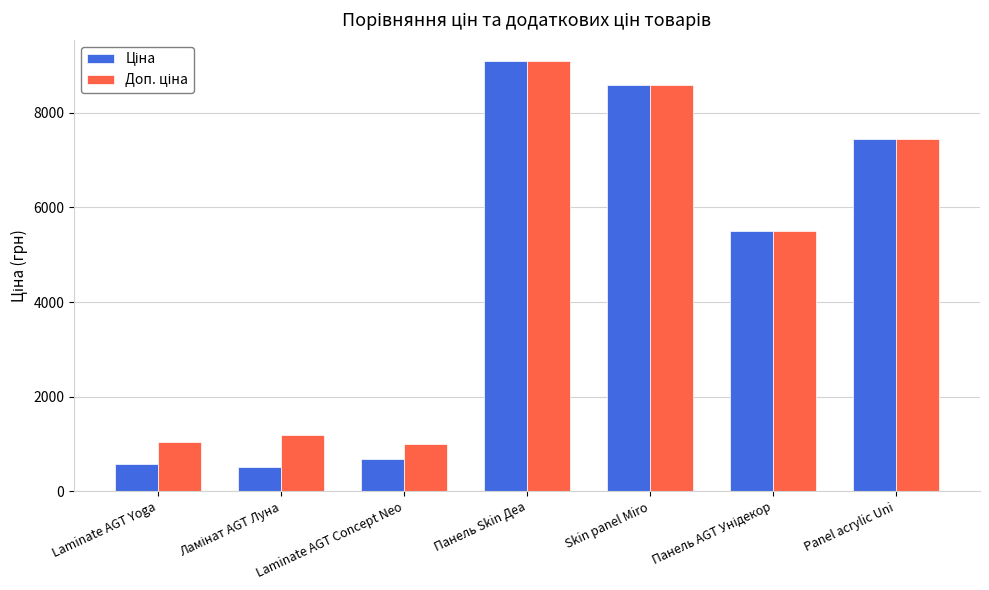

What is the total value across all series at Panel acrylic Uni?

14907.6